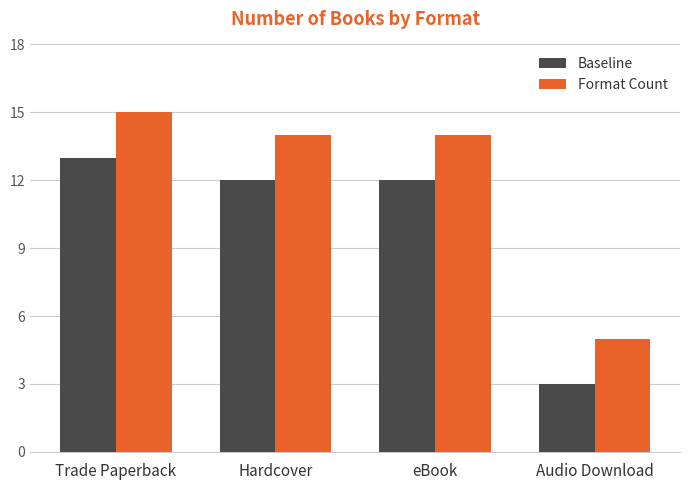

Rank the series at Hardcover from highest to lowest value.

Format Count, Baseline